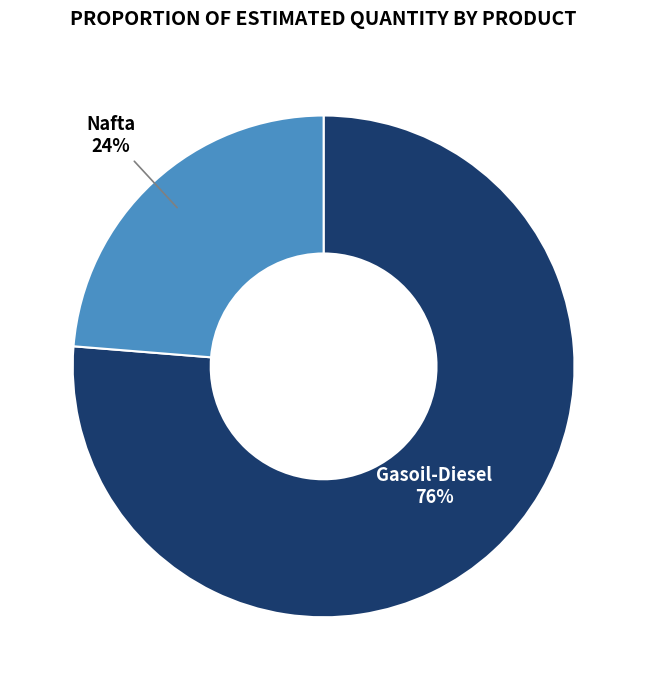

Which has a higher value, Gasoil-Diesel or Nafta?

Gasoil-Diesel